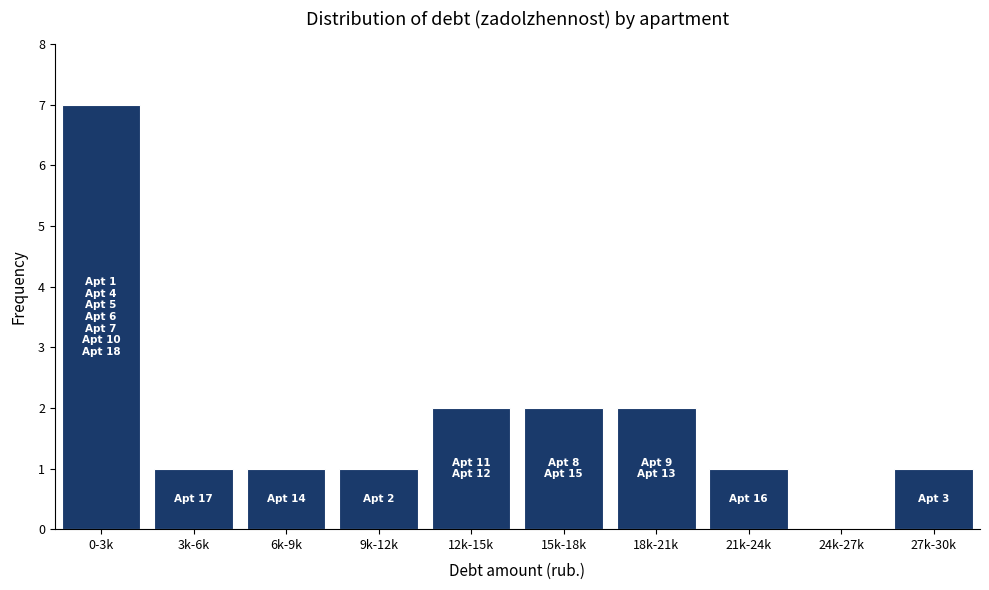

Reading left to right, list all the values displayed in this chart.

0-3k=7	3k-6k=1	6k-9k=1	9k-12k=1	12k-15k=2	15k-18k=2	18k-21k=2	21k-24k=1	24k-27k=0	27k-30k=1